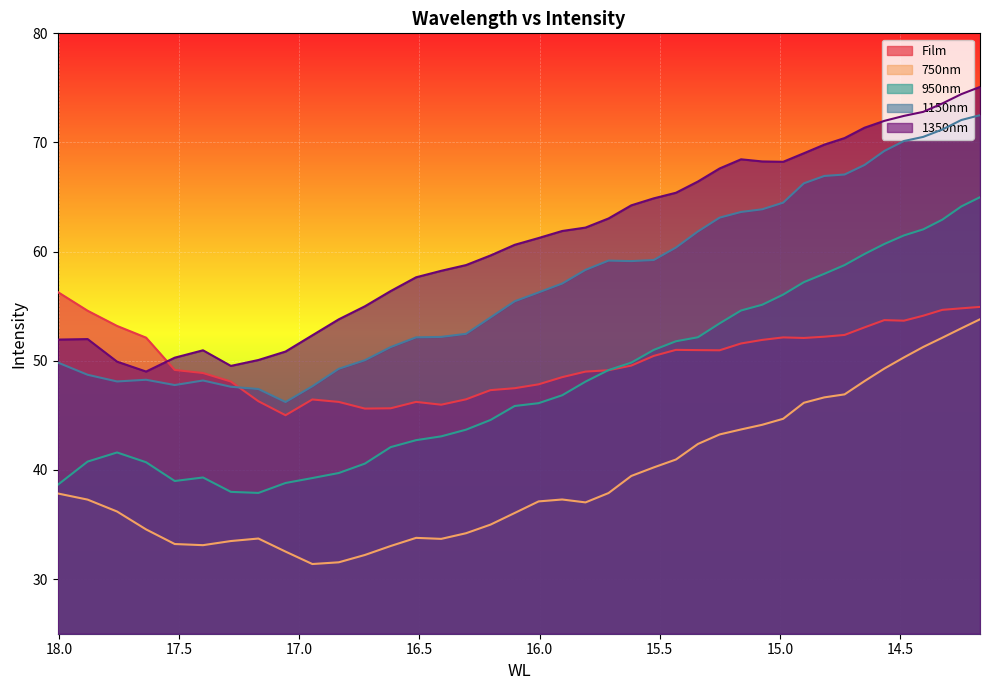

At 18.0047982787413, list the series in order from smallest to largest.

750nm, 950nm, 1150nm, 1350nm, Film